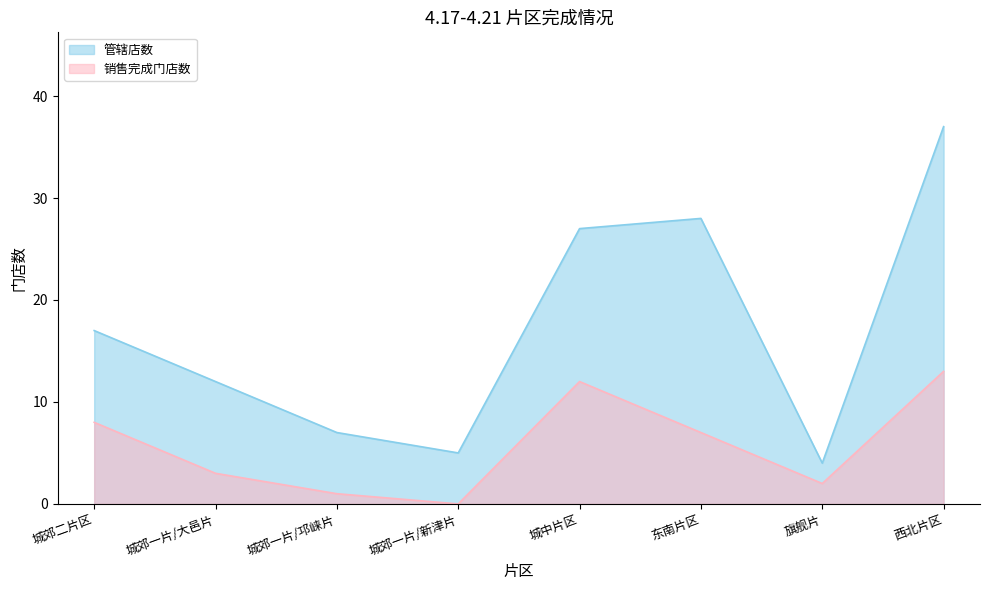

Reading left to right, list all the values displayed in this chart.

管辖店数: 17	12	7	5	27	28	4	37
销售完成门店数: 8	3	1	0	12	7	2	13